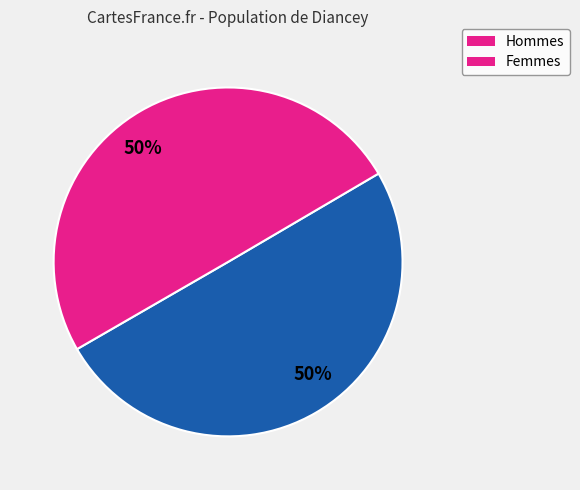

How many segments does this pie chart have?

2